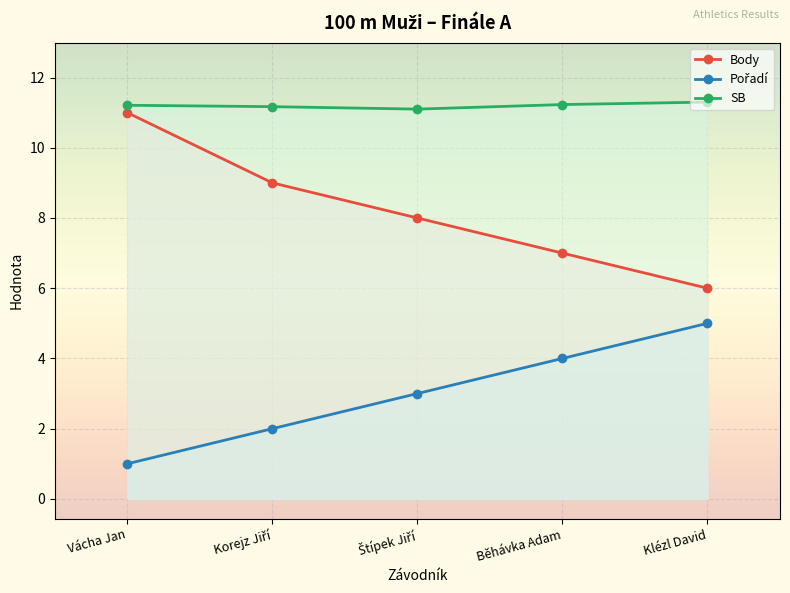

Reading left to right, extract all data points from this chart.

Body: 11.0	9.0	8.0	7.0	6.0
Pořadí: 1.0	2.0	3.0	4.0	5.0
SB: 11.2	11.2	11.1	11.2	11.3